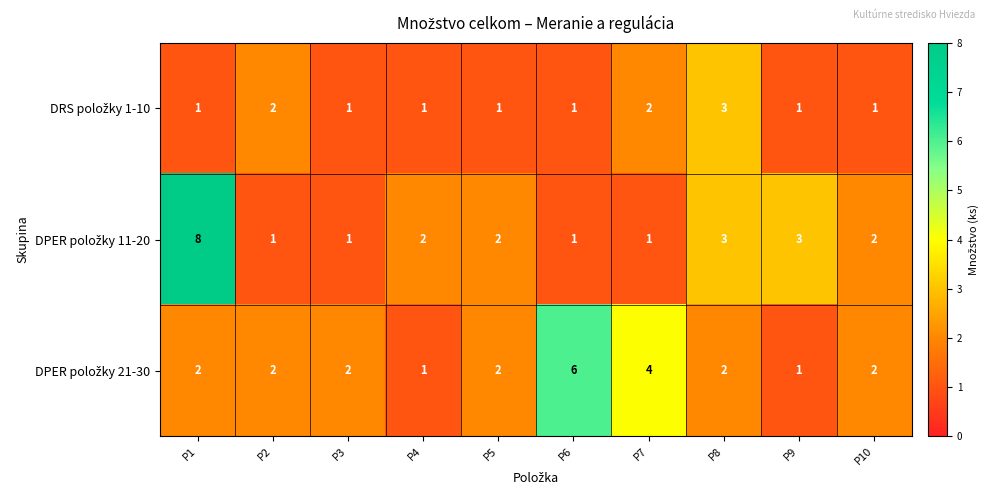

How many data points does each series have?

10